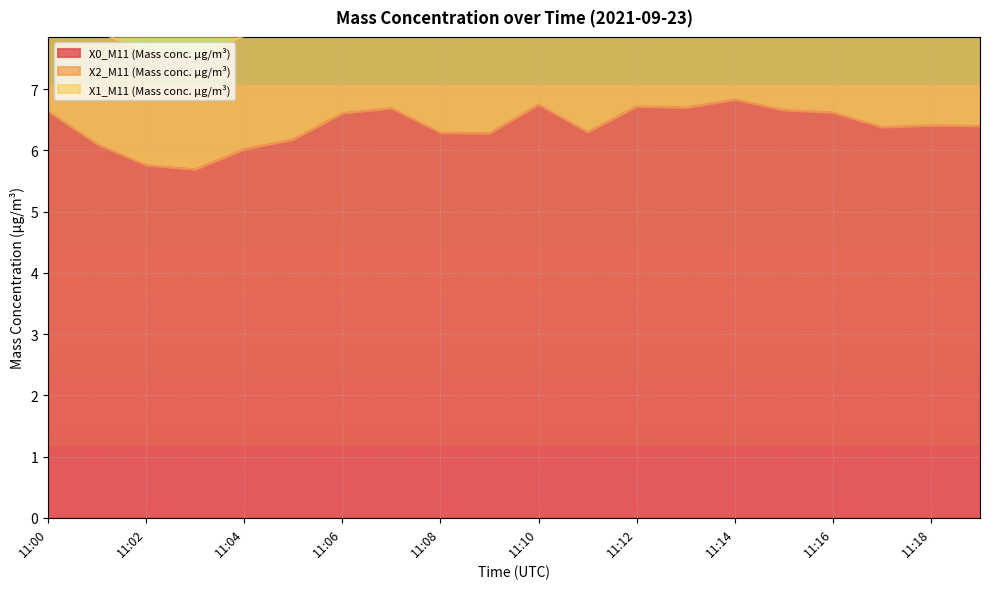

Reading left to right, transcribe all the data shown in this chart.

X0_M11 (Mass conc. μg/m³): 11:00=6.6	11:01=6.1	11:02=5.8	11:03=5.7	11:04=6.0	11:05=6.2	11:06=6.6	11:07=6.7	11:08=6.3	11:09=6.3	11:10=6.8	11:11=6.3	11:12=6.7	11:13=6.7	11:14=6.8	11:15=6.7	11:16=6.6	11:17=6.4	11:18=6.4	11:19=6.4
X2_M11 (Mass conc. μg/m³): 11:00=1.9	11:01=1.9	11:02=1.9	11:03=1.8	11:04=1.9	11:05=1.8	11:06=1.9	11:07=1.8	11:08=1.8	11:09=1.9	11:10=2.0	11:11=2.0	11:12=2.1	11:13=2.1	11:14=2.1	11:15=2.1	11:16=2.2	11:17=2.2	11:18=2.2	11:19=2.2
X1_M11 (Mass conc. μg/m³): 11:00=1.1	11:01=1.1	11:02=1.1	11:03=1.1	11:04=1.1	11:05=1.2	11:06=1.2	11:07=1.1	11:08=1.1	11:09=1.1	11:10=1.2	11:11=1.2	11:12=1.2	11:13=1.2	11:14=1.2	11:15=1.2	11:16=1.2	11:17=1.2	11:18=1.2	11:19=1.2